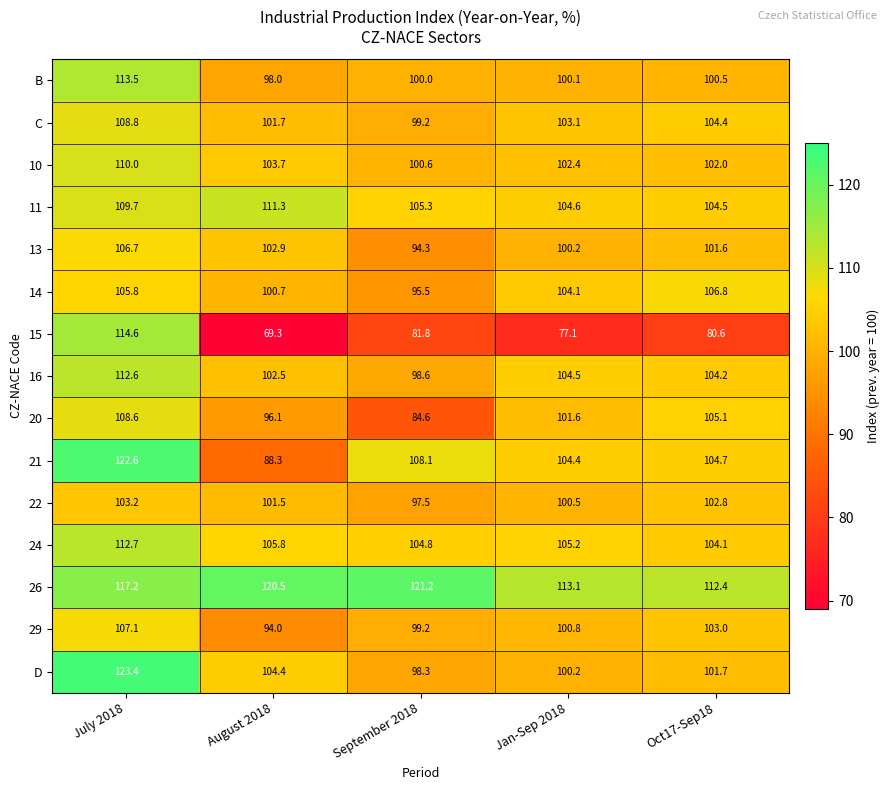

True or false: D has a value of 101.7 at Oct17-Sep18.

True